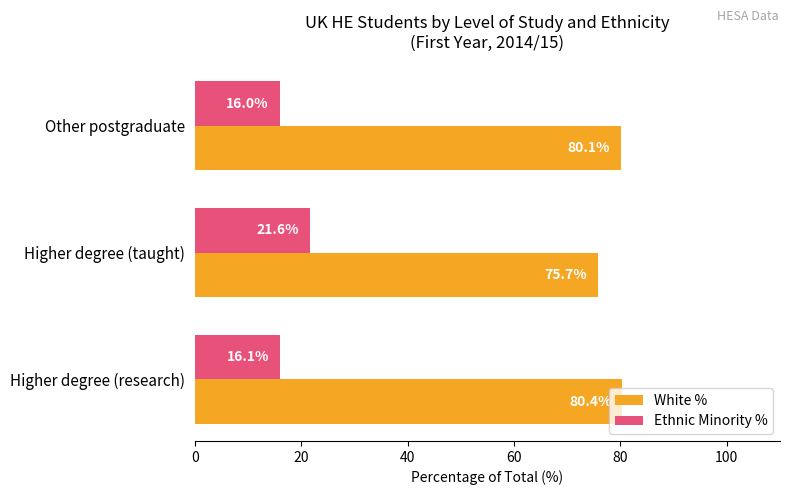

At which label does Ethnic Minority % reach its minimum?

Other postgraduate